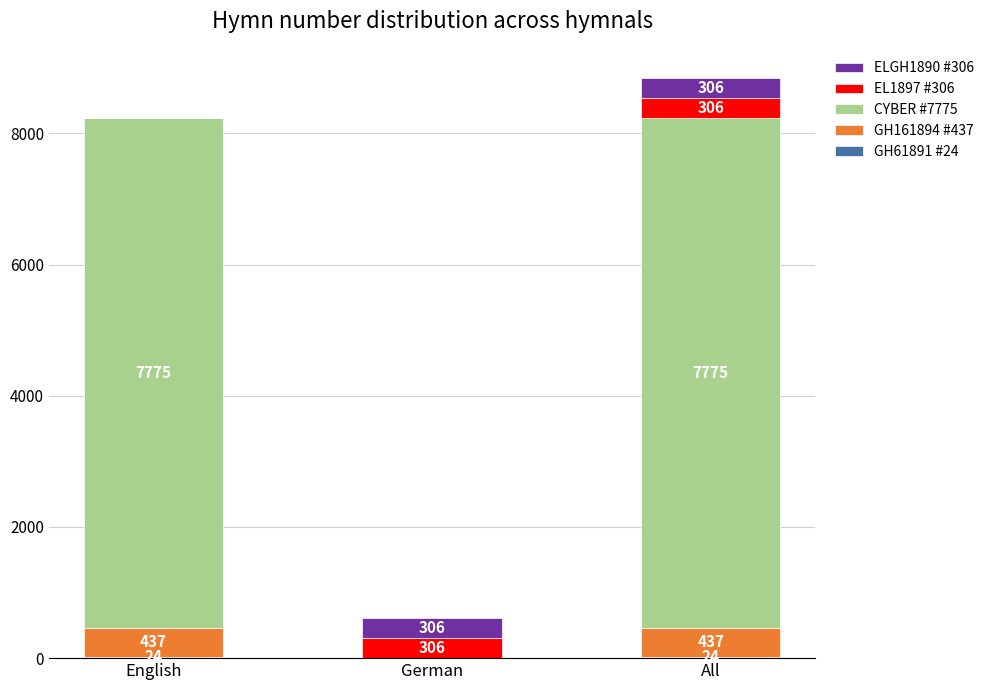

Are the bars horizontal?

No